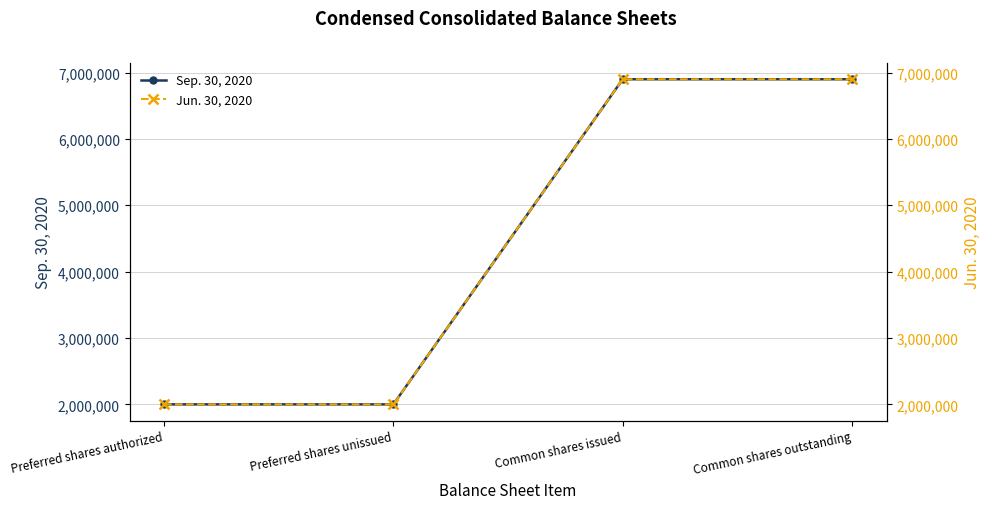

Is this an area chart (filled region under the line)?

No